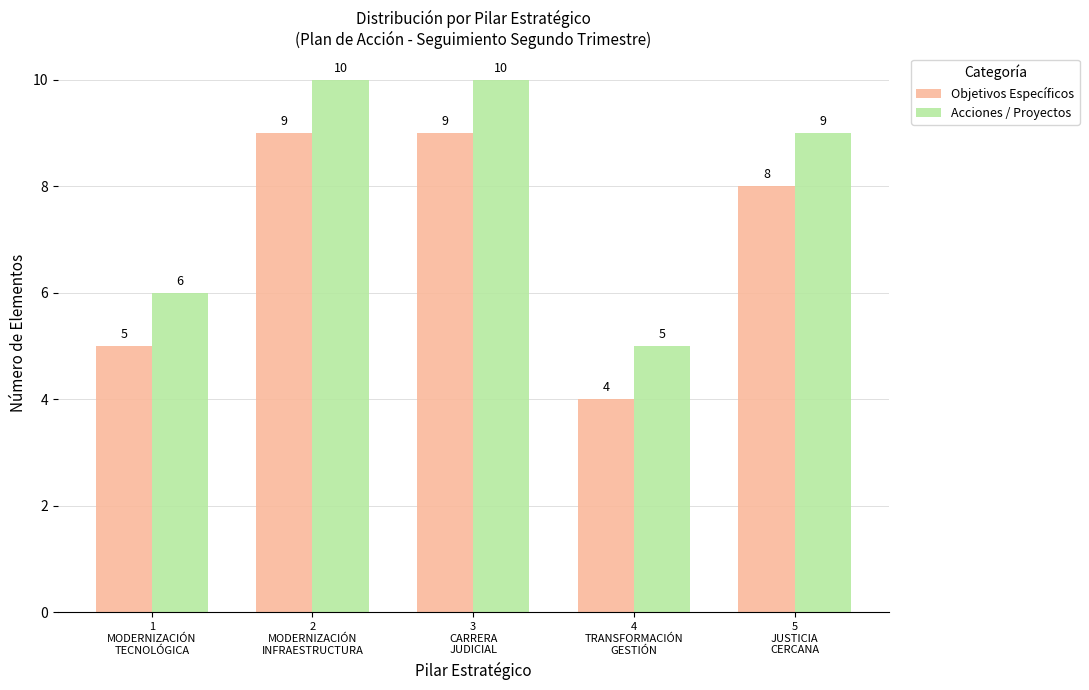

How many distinct data groups are displayed?

2